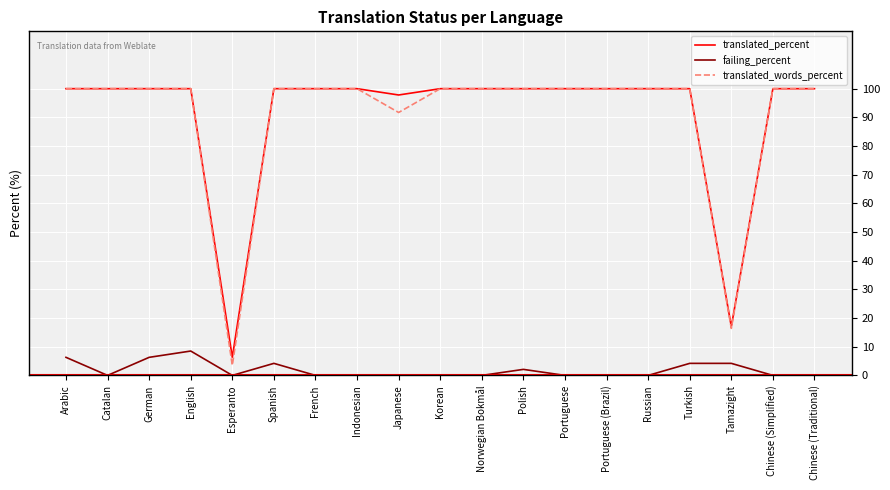

What is the highest value of the translated_percent series?

100.0